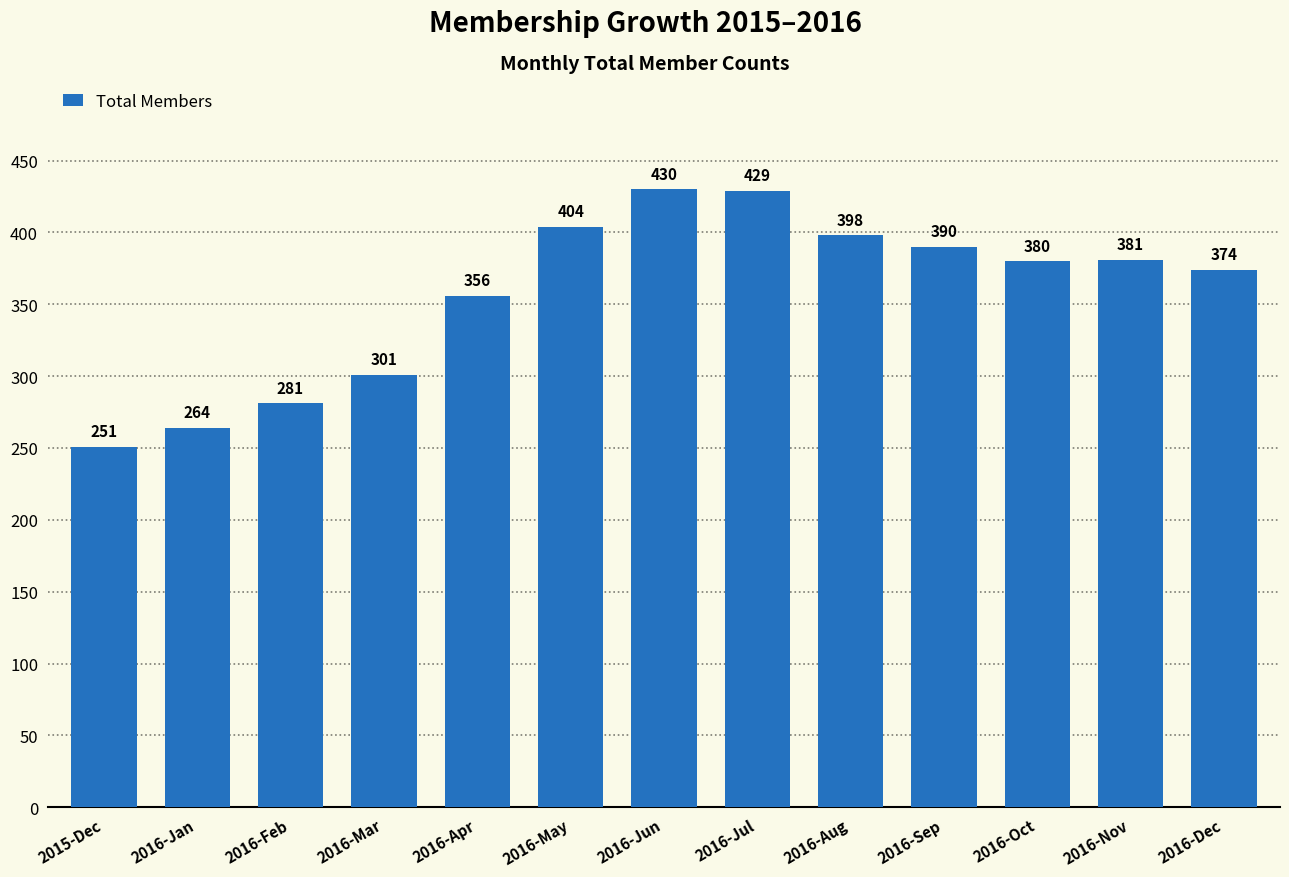

What is the greatest value displayed?

430